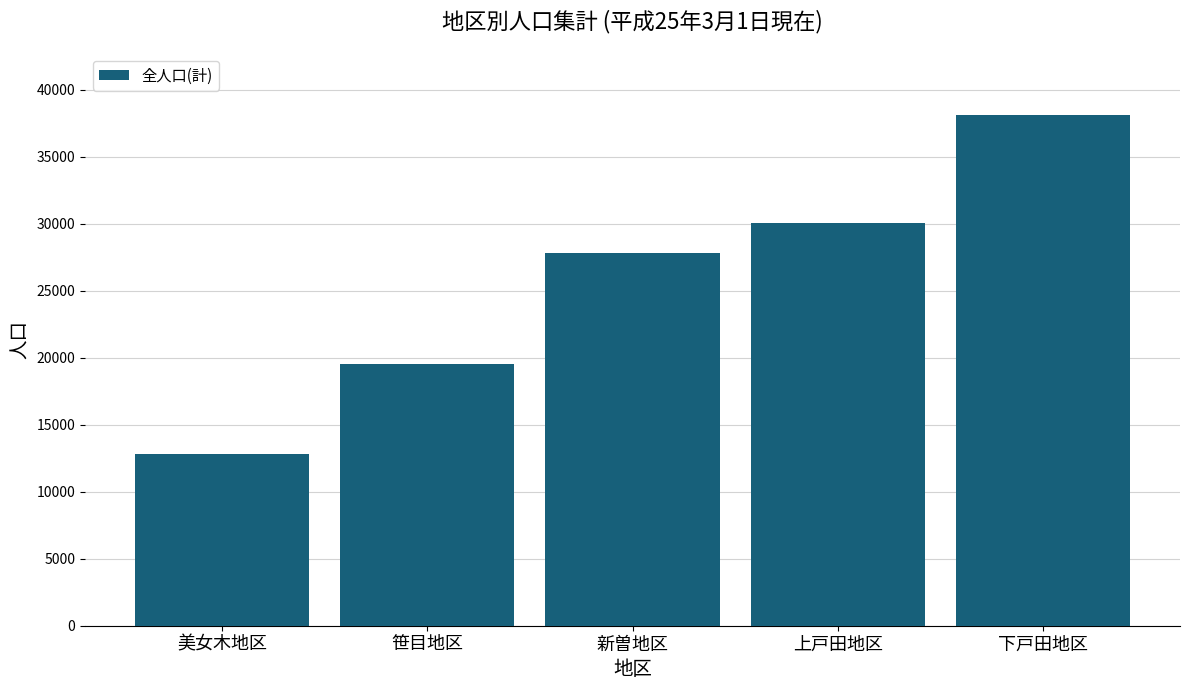

What is the sum of the values at 新曽地区 and 下戸田地区?

65884